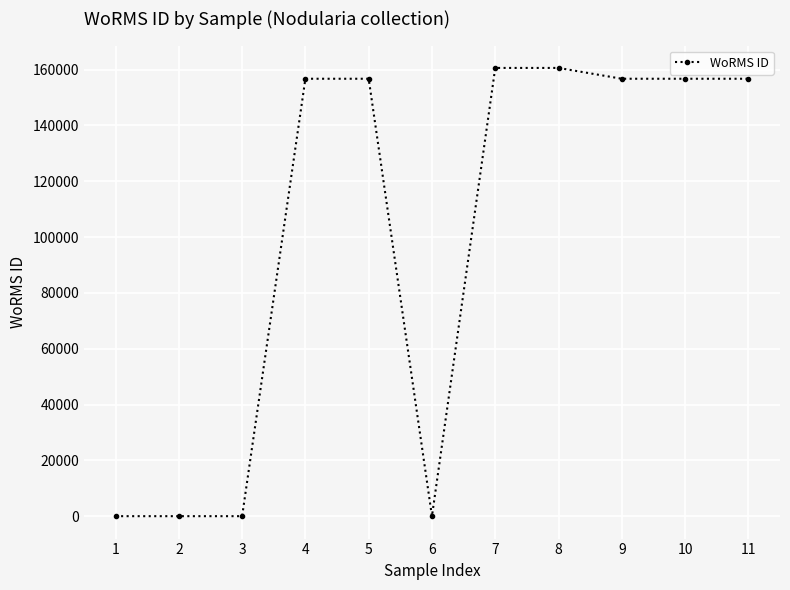

What is the difference between the maximum and minimum values?

160566